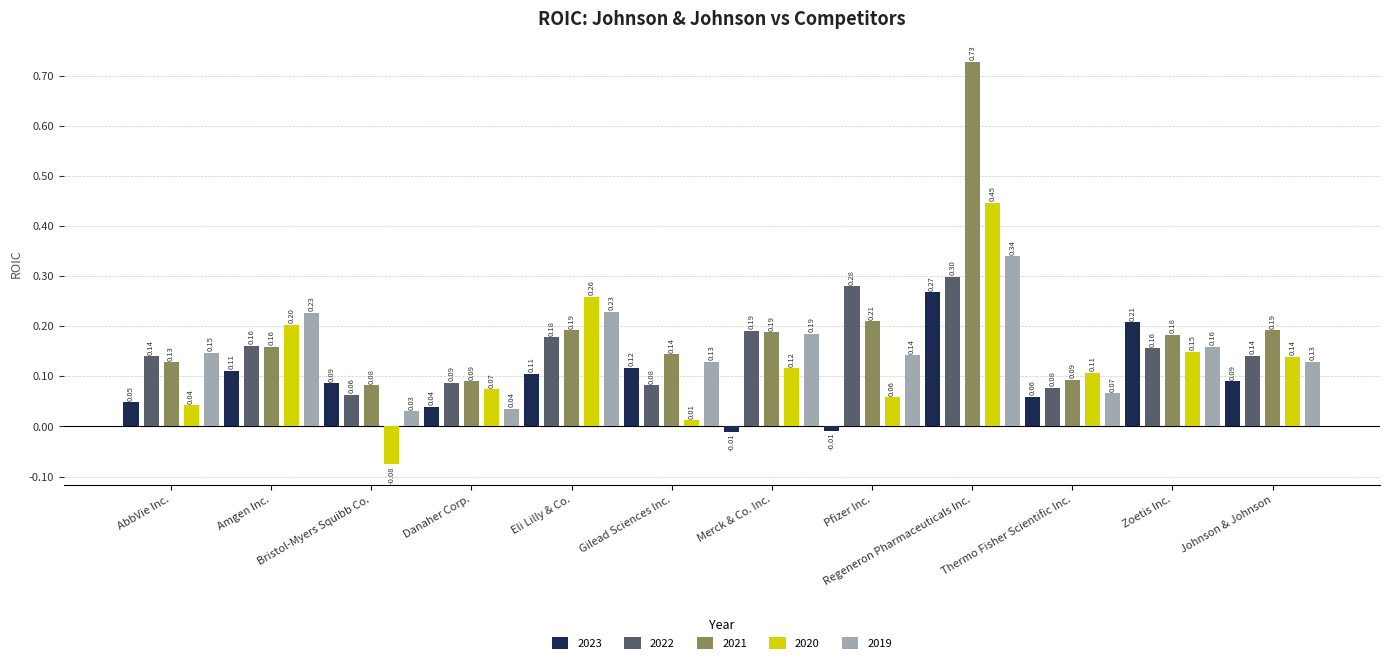

Is the value of 2020 at Johnson & Johnson greater than the value of 2023 at Zoetis Inc.?

No